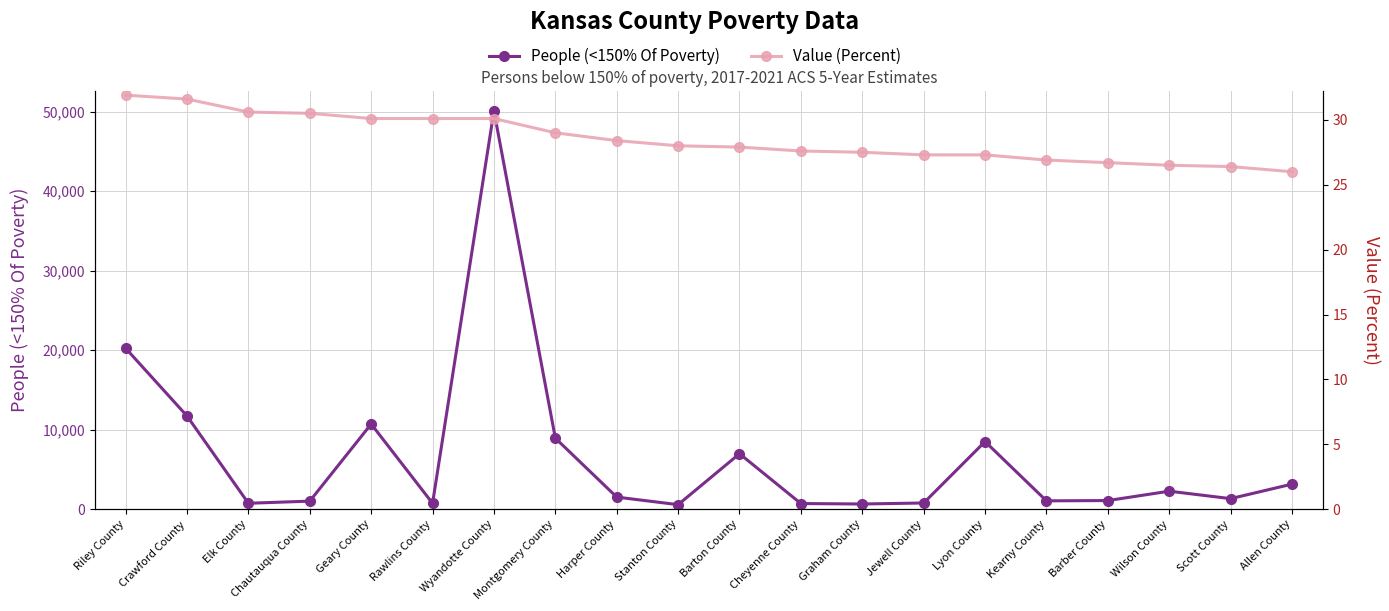

True or false: People (<150% Of Poverty) and Value (Percent) intersect in this chart.

False